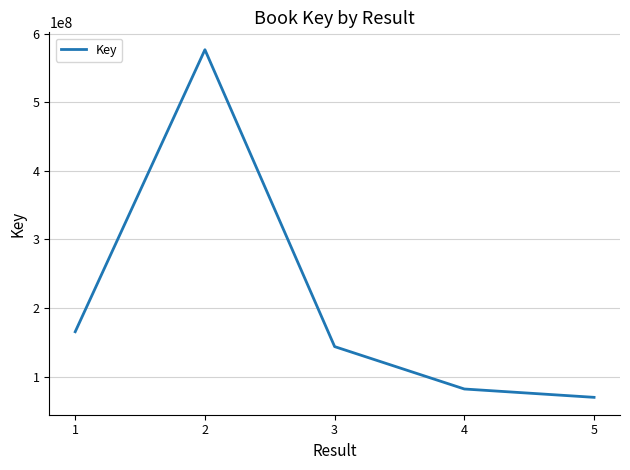

How many series are shown in this chart?

1